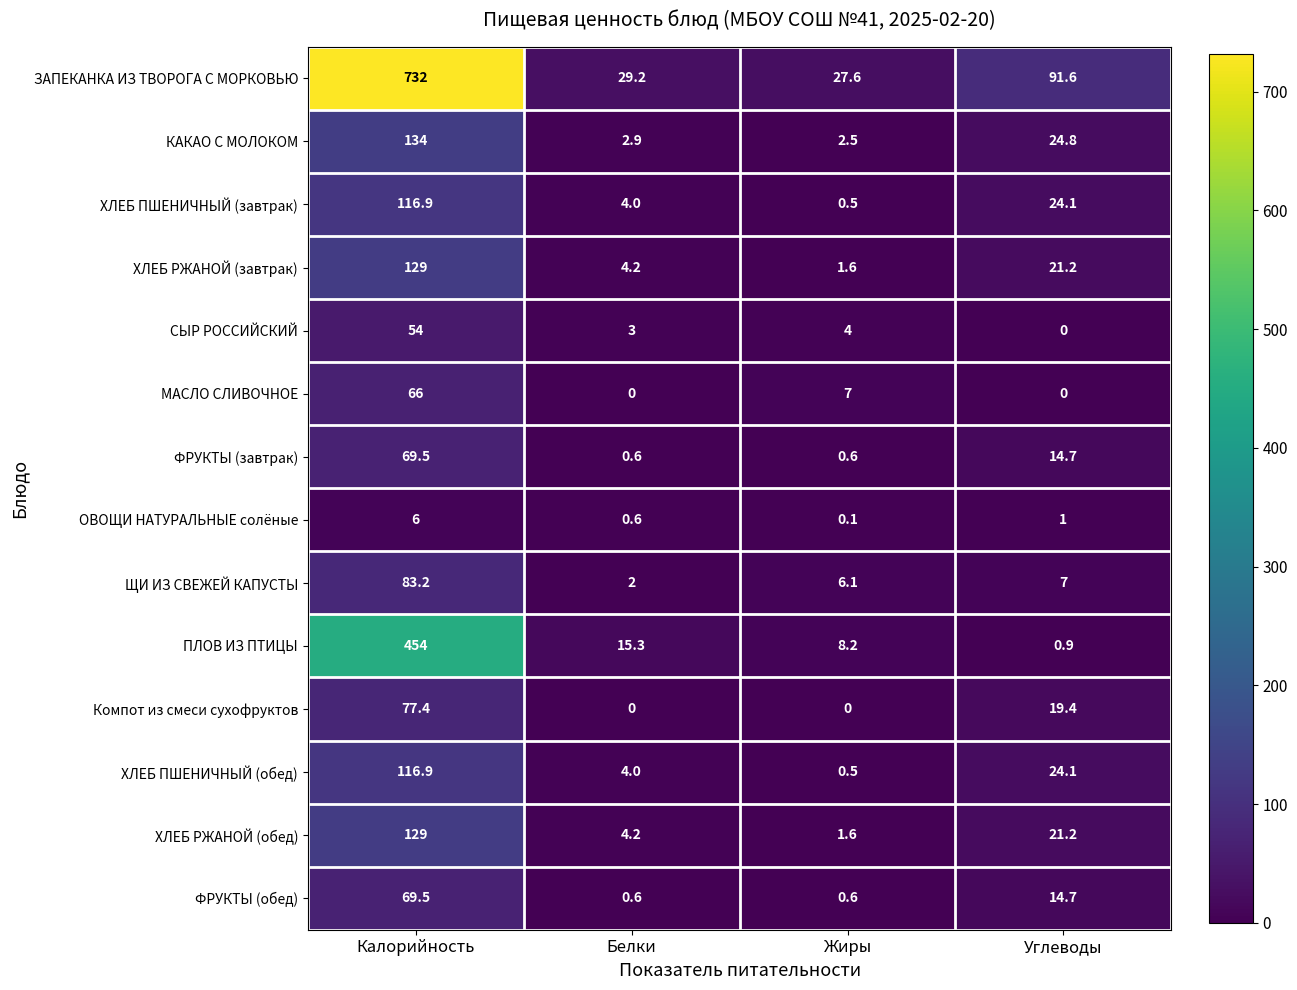

What is the difference between the maximum and minimum values in the ОВОЩИ НАТУРАЛЬНЫЕ солёные series?

5.9